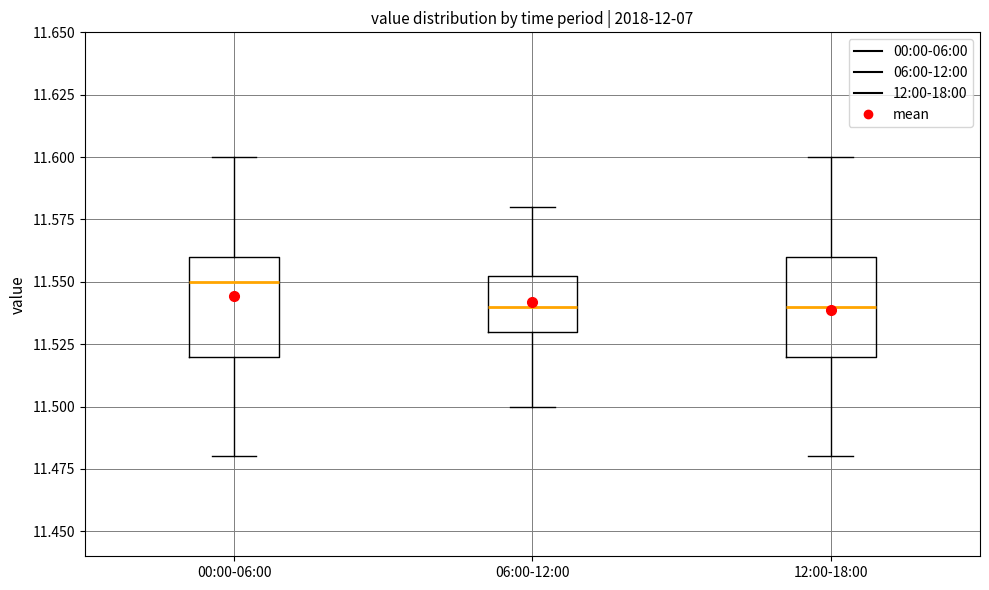

Reading left to right, transcribe this box plot: for each box, give where its median line is, the range the box spans, and where its two whiskers end, as read against the y-axis. The values are not printed on the chart, so give them approximately, as read against the axis.

00:00-06:00: median 11.550, box 11.520 to 11.560, whiskers 11.480 to 11.600
06:00-12:00: median 11.540, box 11.530 to 11.555, whiskers 11.500 to 11.580
12:00-18:00: median 11.540, box 11.520 to 11.560, whiskers 11.480 to 11.600